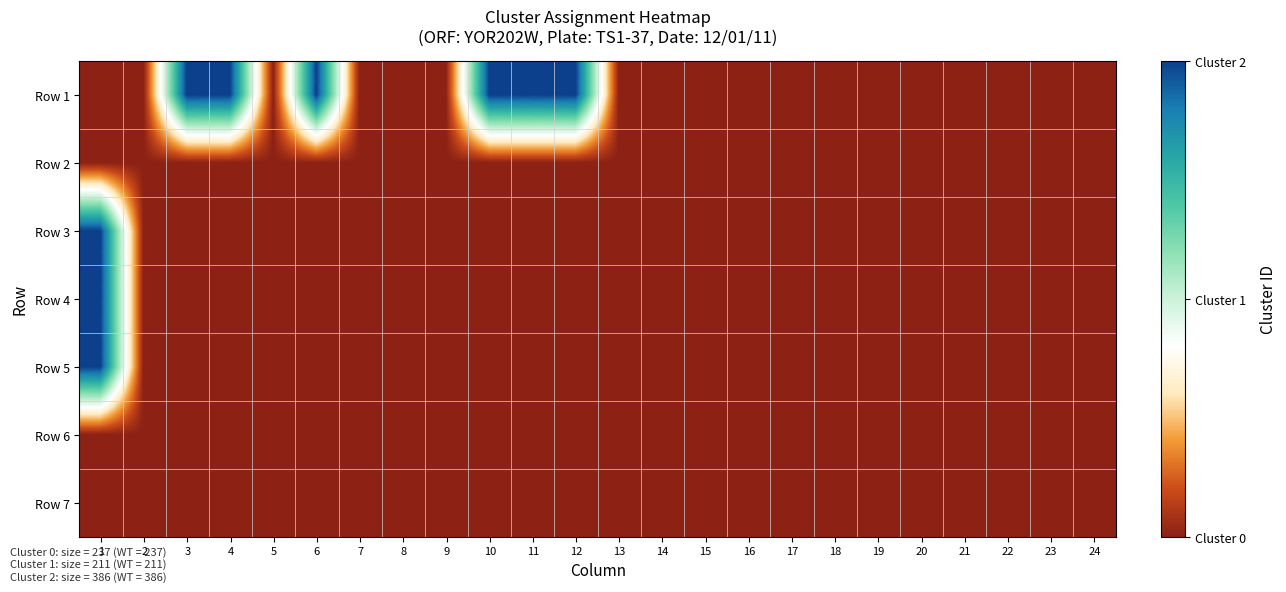

At how many categories does at least one series exceed 0?

7